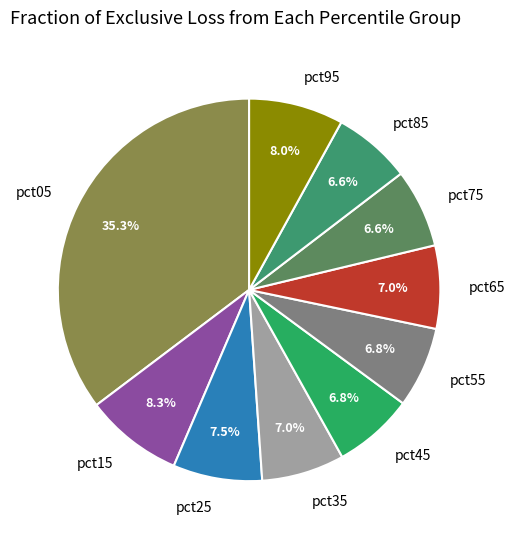

To the nearest percent, what portion does pct85 represent?

7%